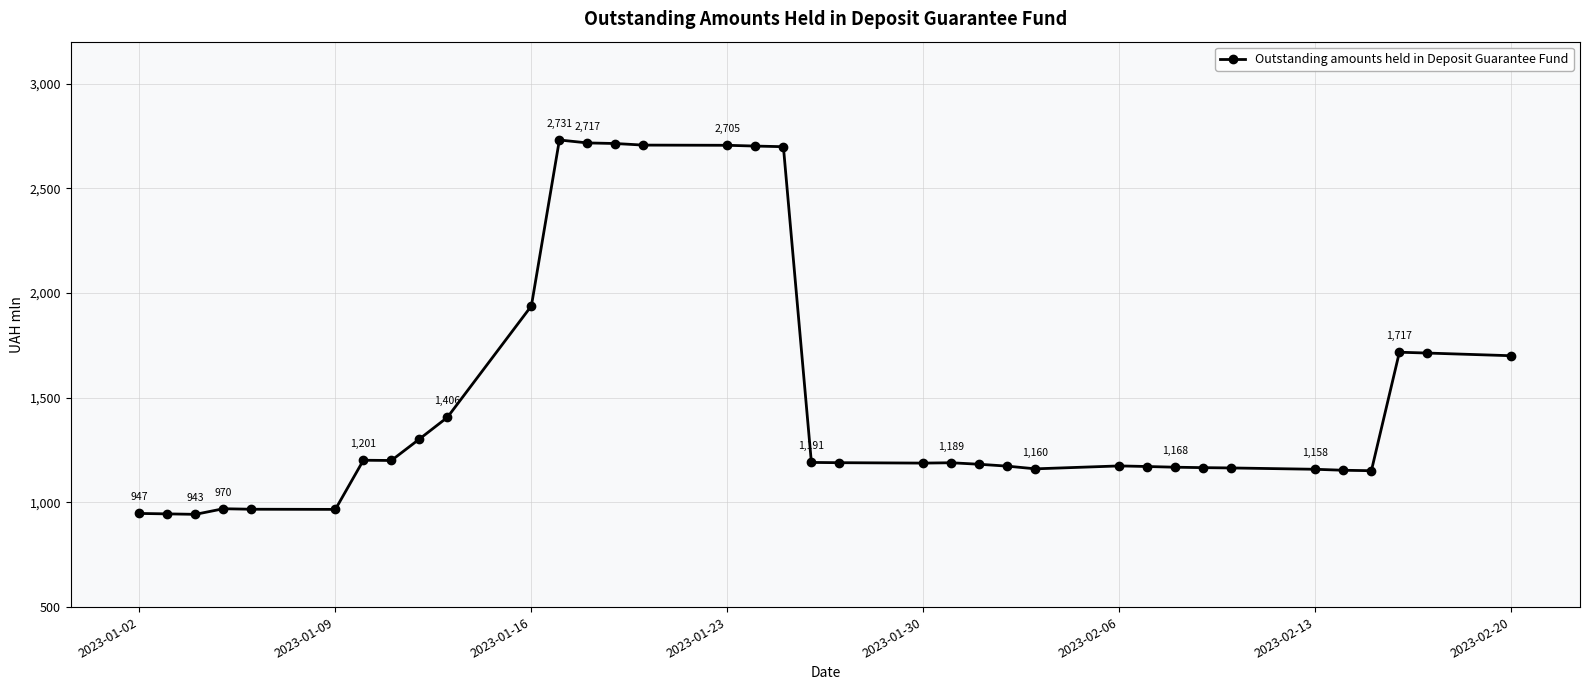

What is the sum of all values?

54467.4